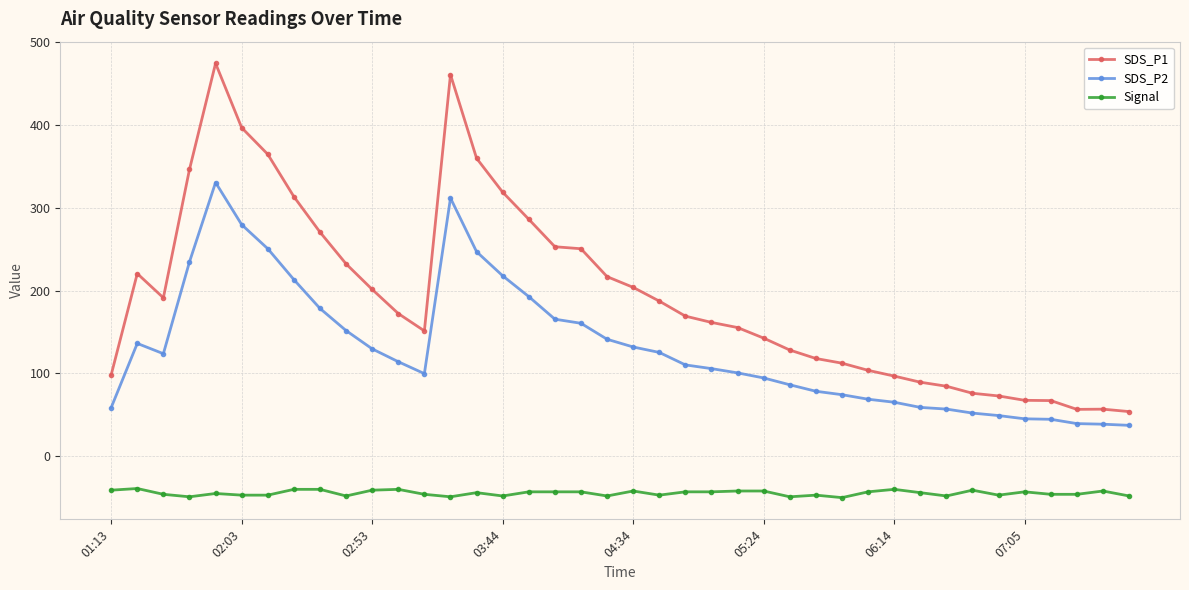

List the series in order of their peak value, highest first.

SDS_P1, SDS_P2, Signal